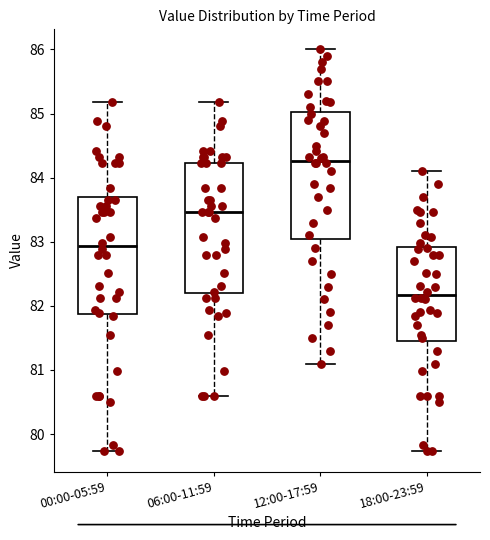

Where is the upper edge of the box for 12:00-17:59 on the y-axis? The values are not printed on the chart, so give them approximately, as read against the axis.

85.0